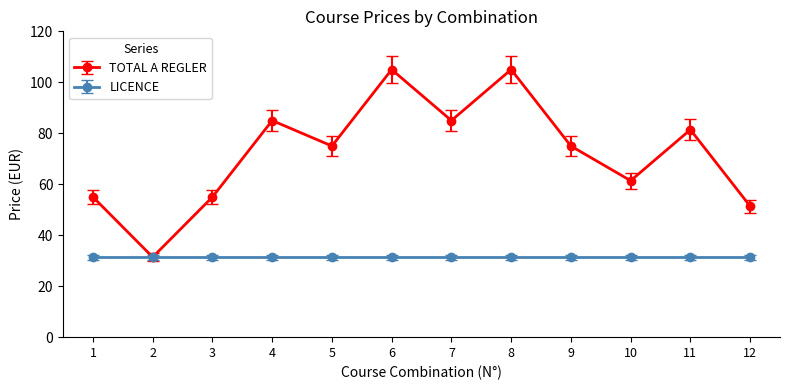

Rank the series by their maximum value, from highest to lowest.

TOTAL A REGLER, LICENCE